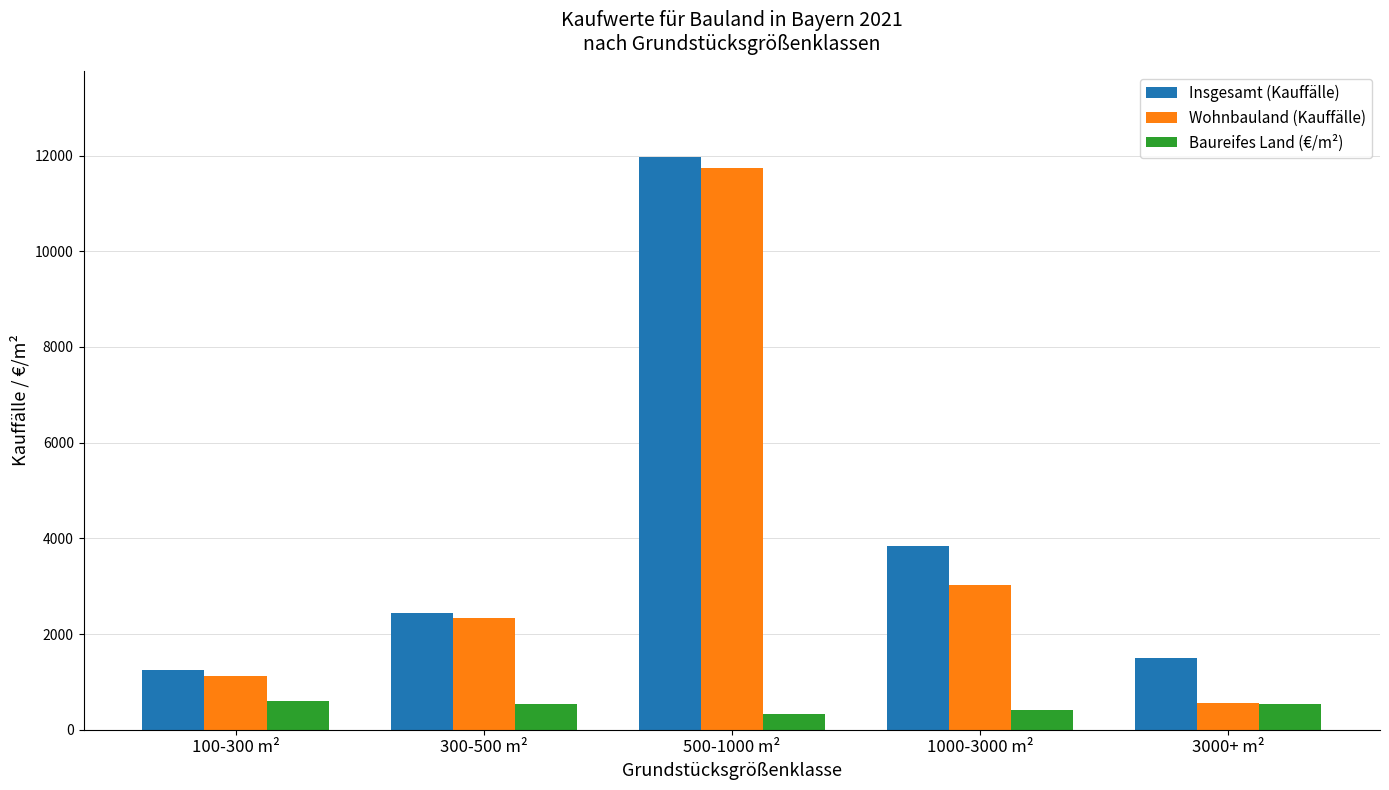

At how many categories does at least one series exceed 6453?

1